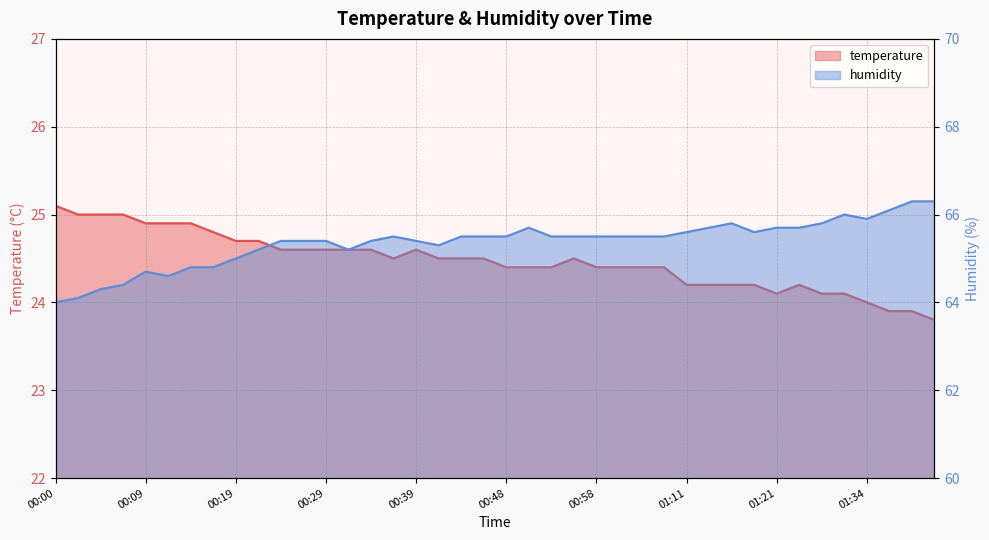

How many distinct data groups are displayed?

2